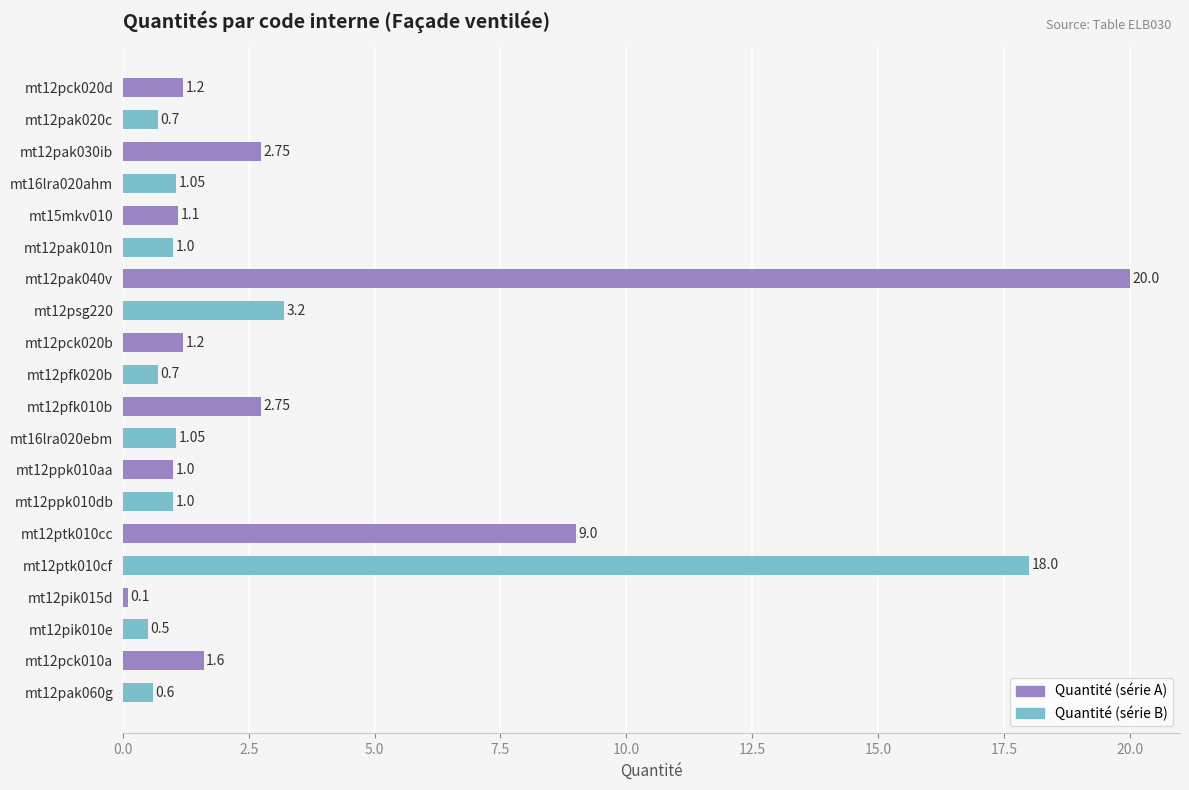

What is the difference between the maximum and second lowest values?

19.5